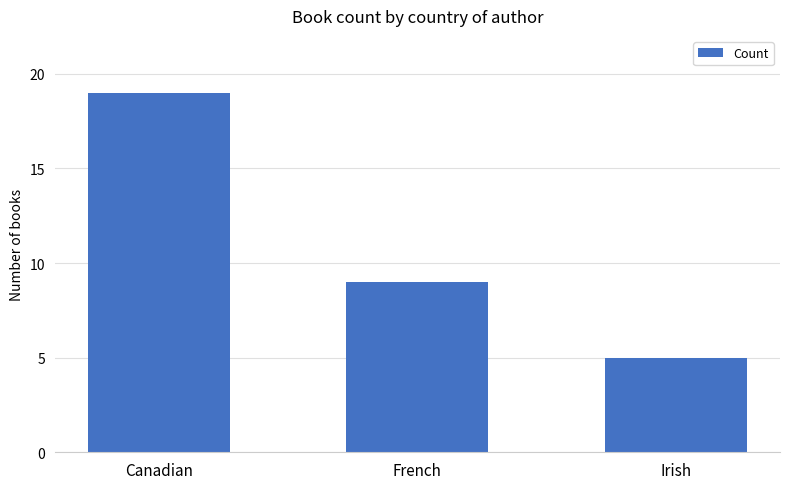

Are the bars grouped side by side (vs. stacked)?

No